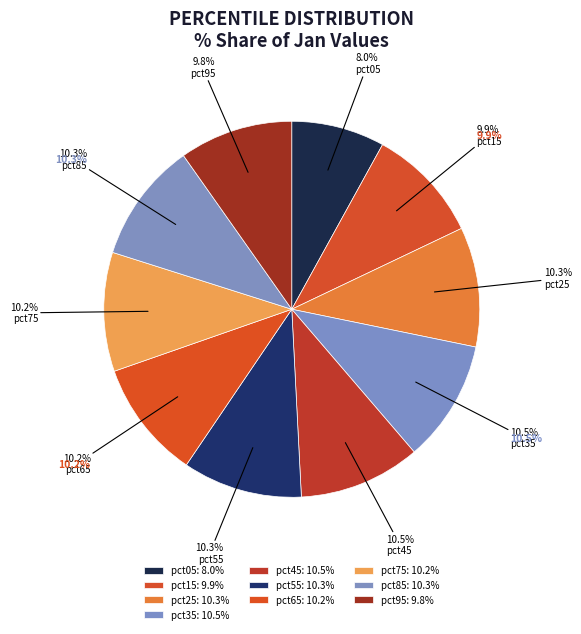

Which category has the smallest portion of the pie?

pct05